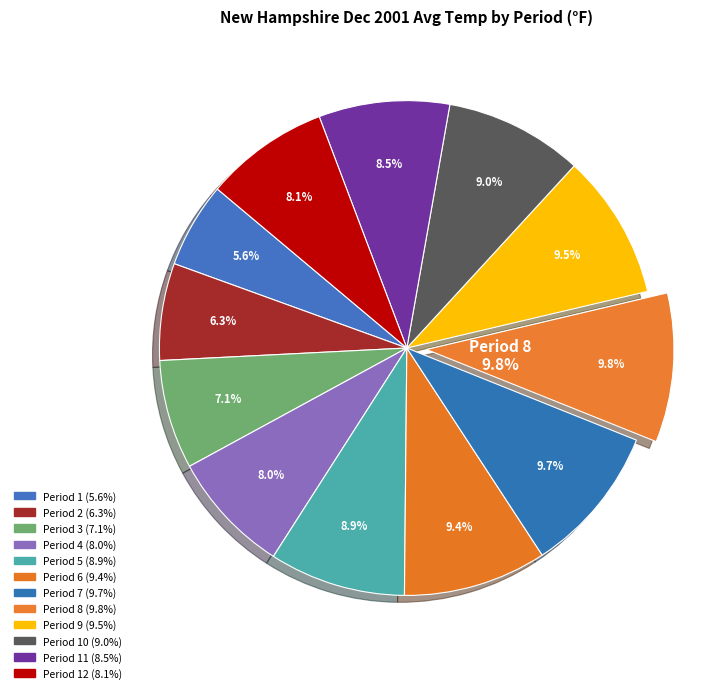

Combined, do Period 2 and Period 5 account for over 50%?

No